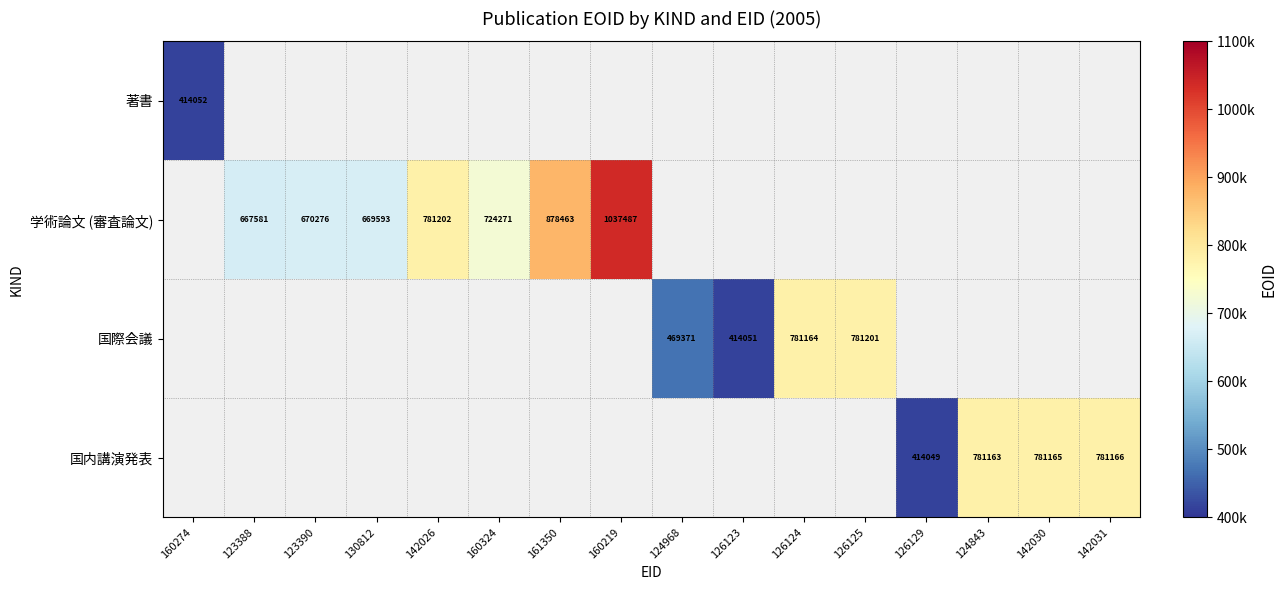

Is it true that 国内講演発表 equals 644935 at 126129?

False